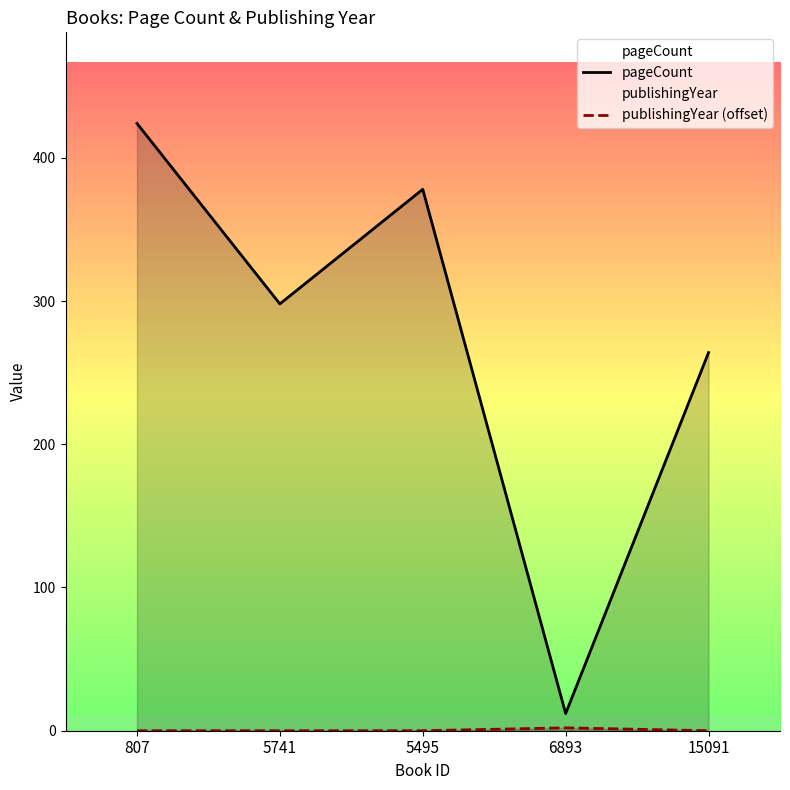

Reading right to left, what are all the values shown in this chart?

pageCount: 15091=264	6893=12	5495=378	5741=298	807=424
publishingYear (offset): 15091=0	6893=2	5495=0	5741=0	807=0